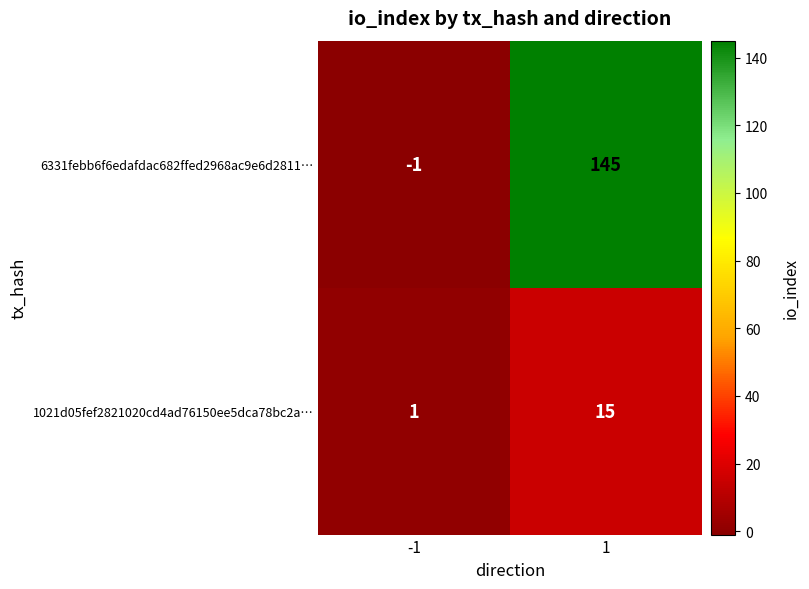

What is the greatest value displayed?

145